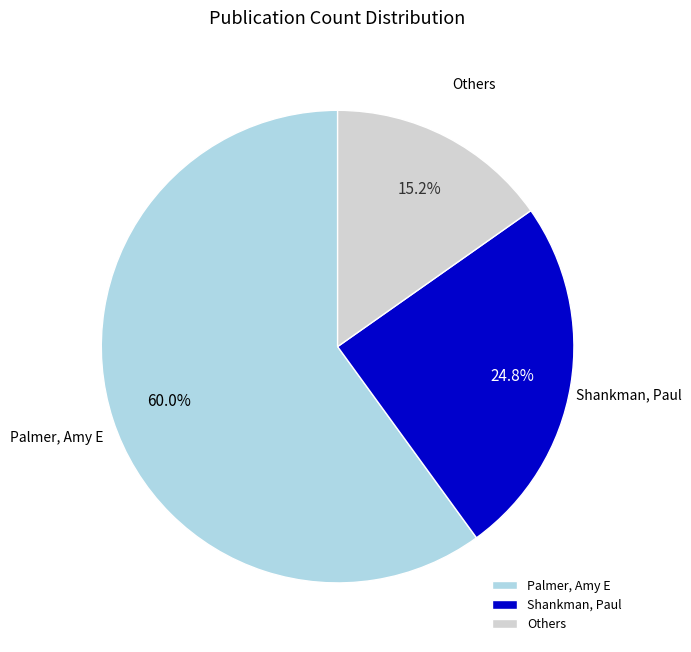

What is the ratio of the value at Others to the value at Shankman, Paul?

0.6